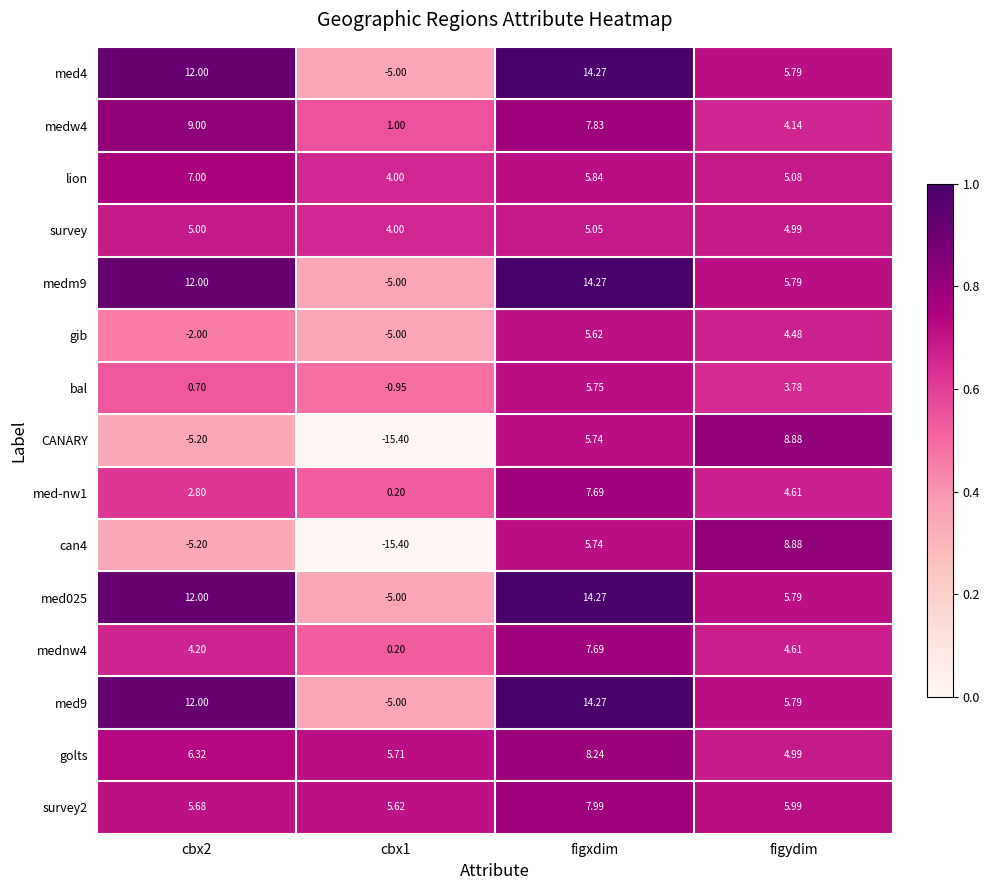

Which category has the lowest value across all series?

cbx1